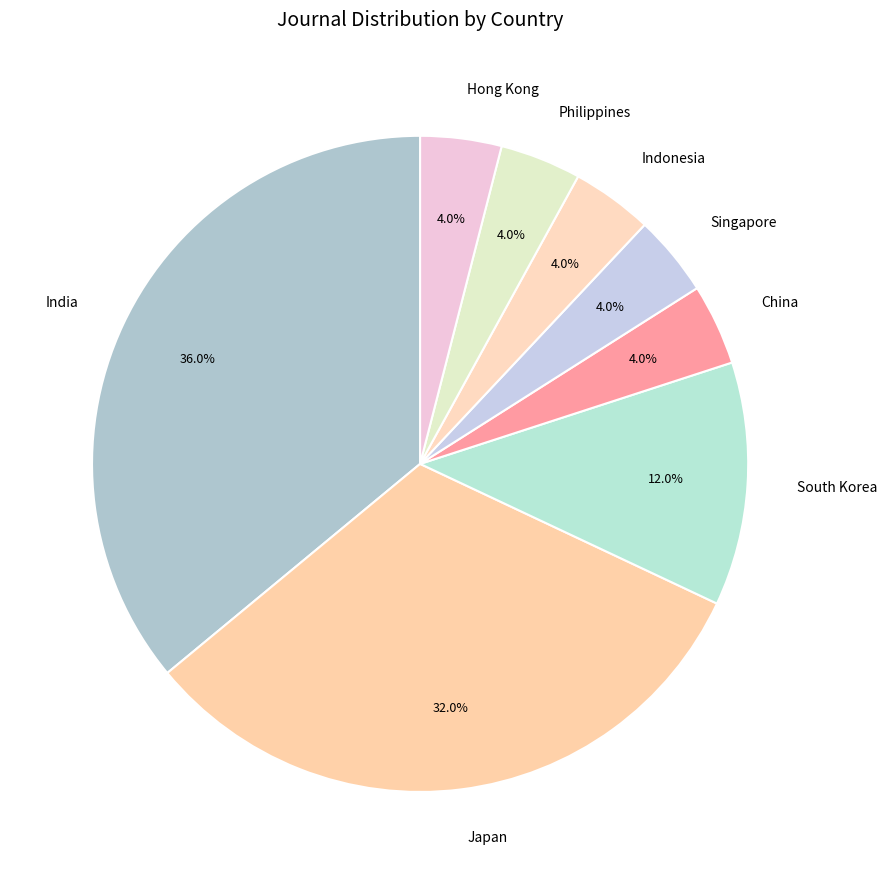

To the nearest percent, what is the difference between the Indonesia and India slice percentages?

32%